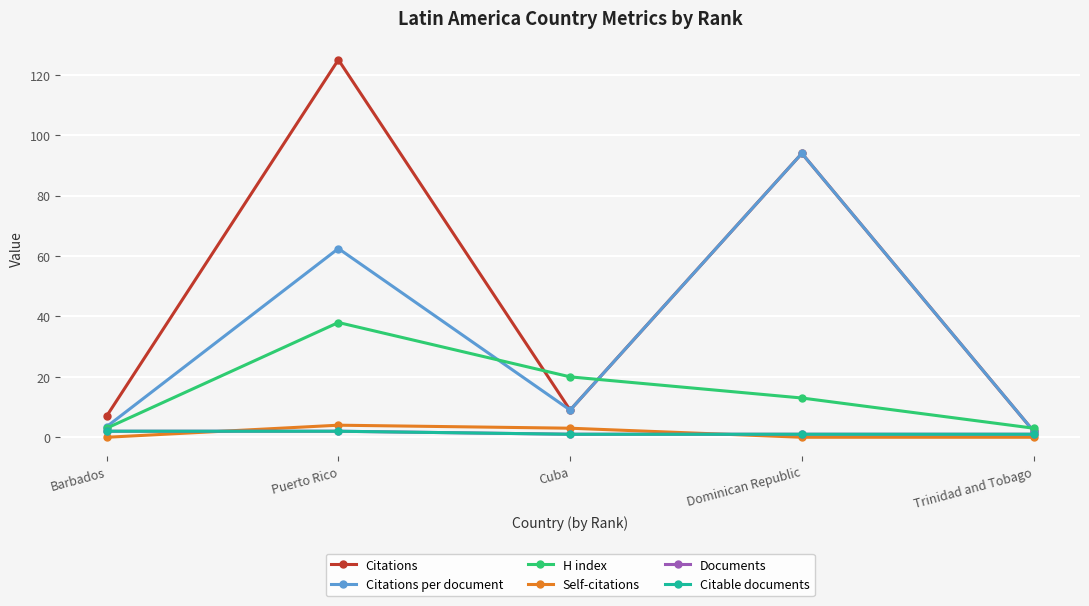

Reading right to left, list all the values displayed in this chart.

Citations: 2.0	94.0	9.0	125.0	7.0
Citations per document: 2.0	94.0	9.0	62.5	3.5
H index: 3.0	13.0	20.0	38.0	3.0
Self-citations: 0.0	0.0	3.0	4.0	0.0
Documents: 1.0	1.0	1.0	2.0	2.0
Citable documents: 1.0	1.0	1.0	2.0	2.0